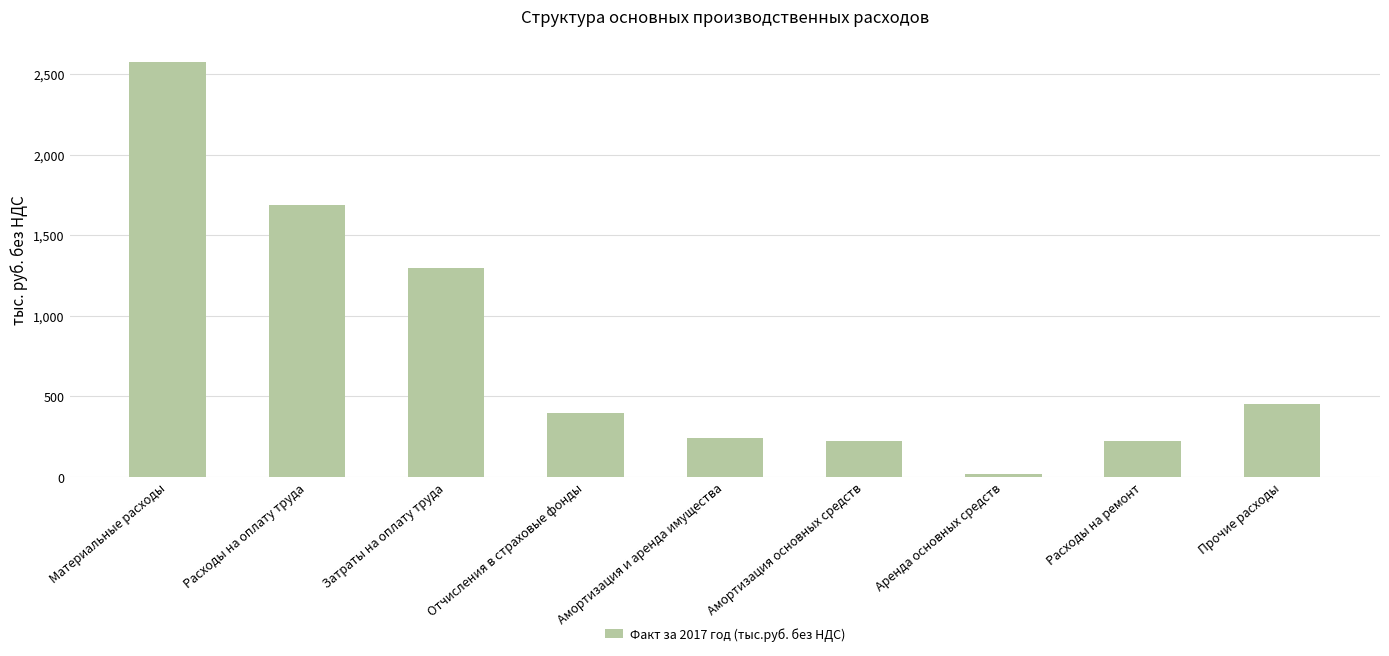

The chart shows a value of 403.5 at Амортизация и аренда имущества. True or false?

False